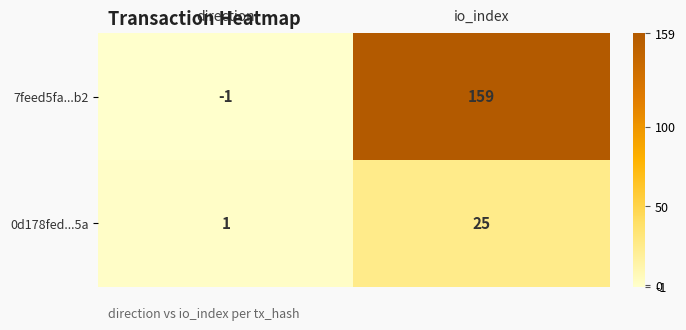

What is the maximum value shown in the chart?

159